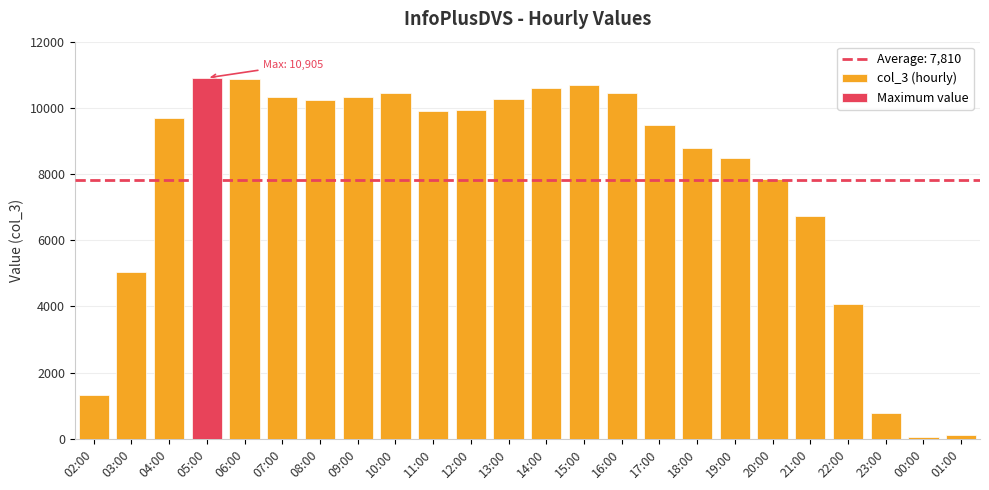

What is the sum of all values?

187451